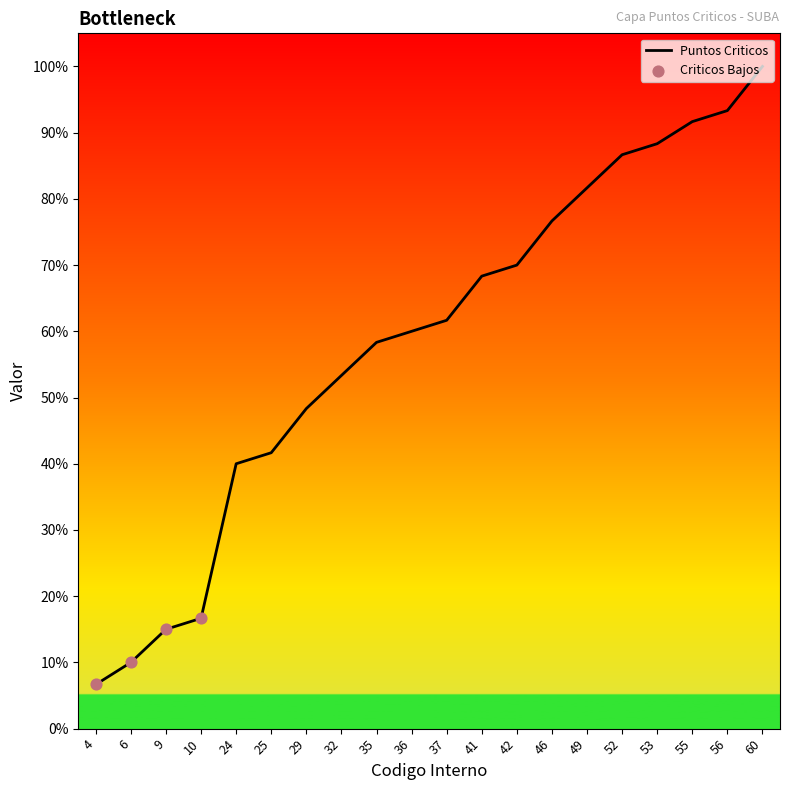

What is the change in value from 42 to 52?

+16.7